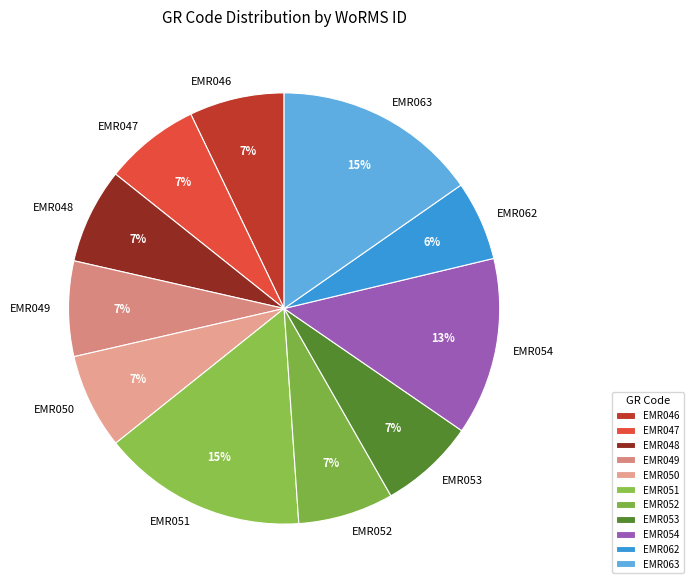

What is the ratio of the value at EMR049 to the value at EMR052?

1.0